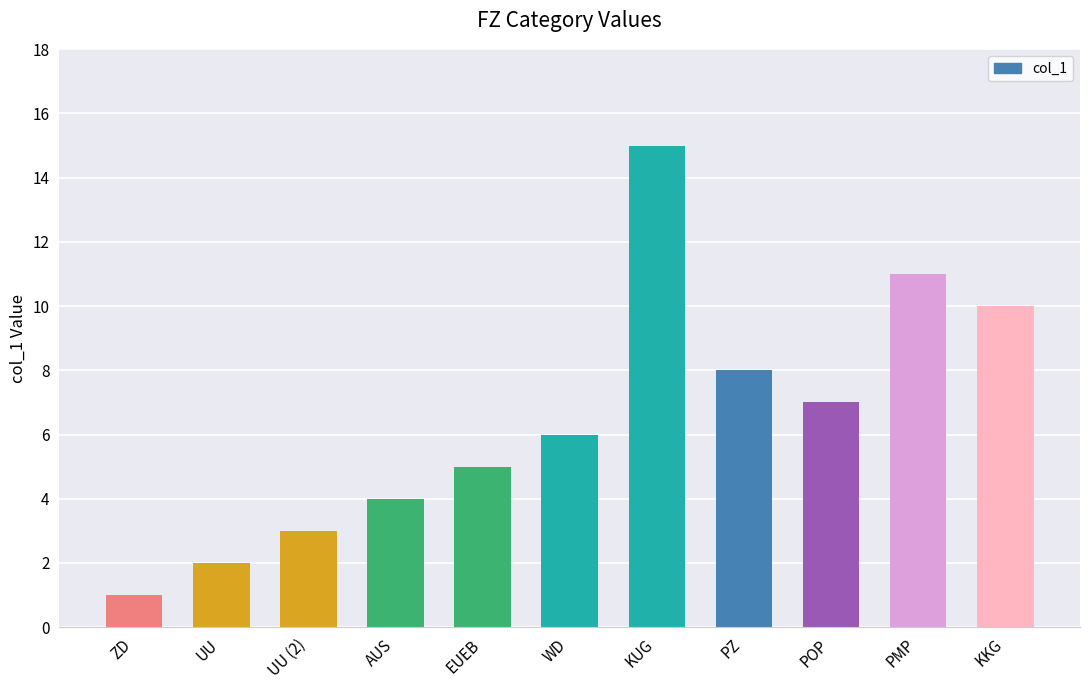

Are the bars grouped side by side (vs. stacked)?

No